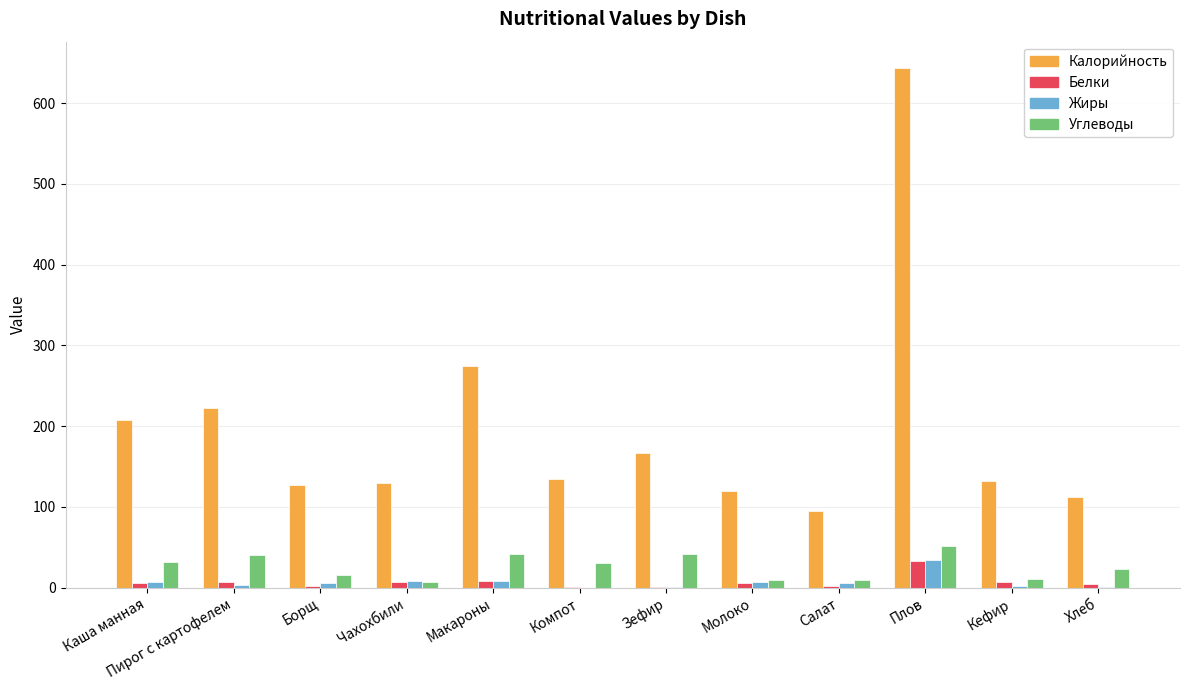

At which label is Калорийность closest to 369?

Макароны